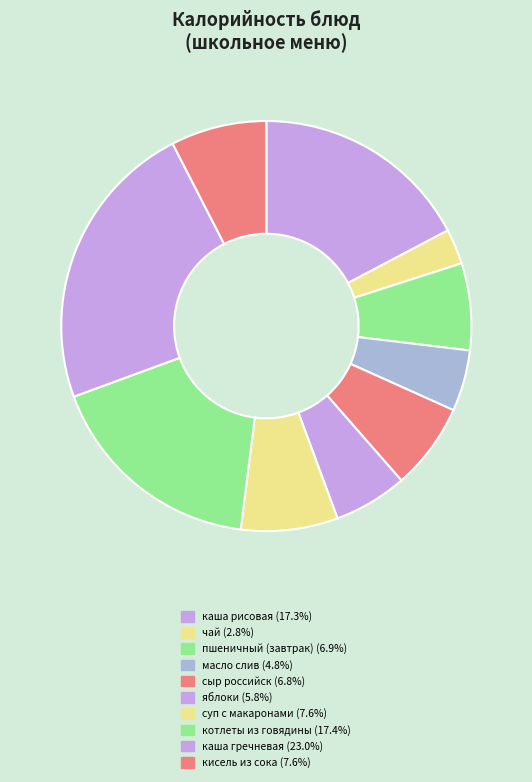

How many slices are in this pie chart?

10